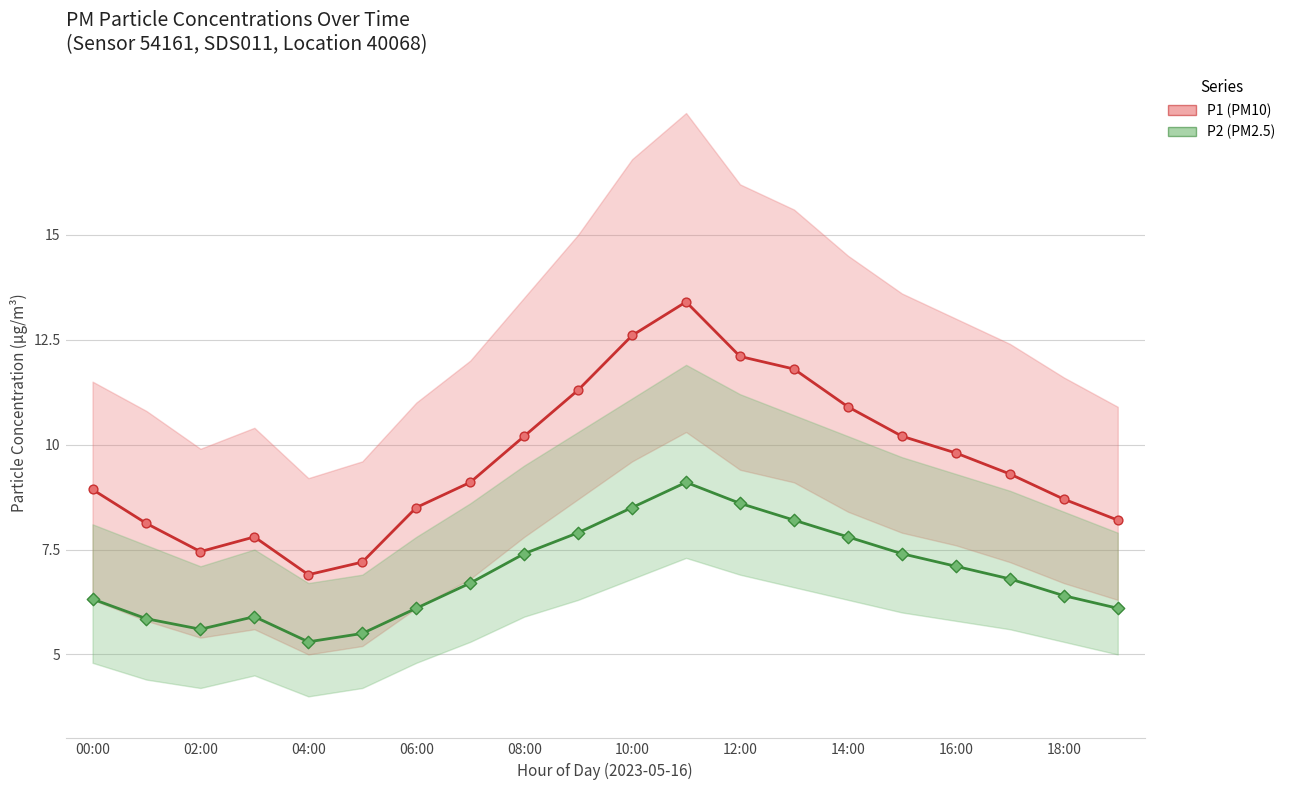

Which series contains the highest Y value?

P1 mean